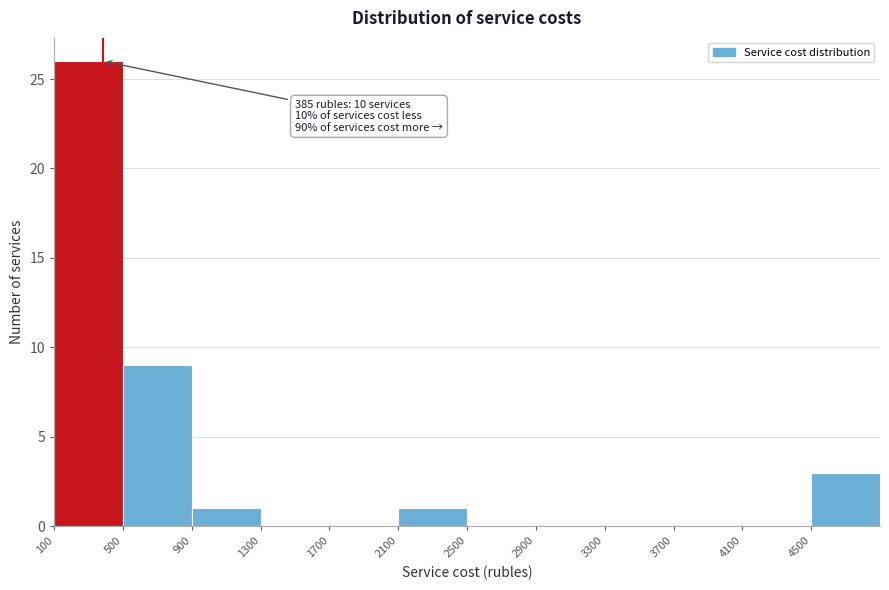

Which range on the x-axis has the tallest bar?

100 to 500